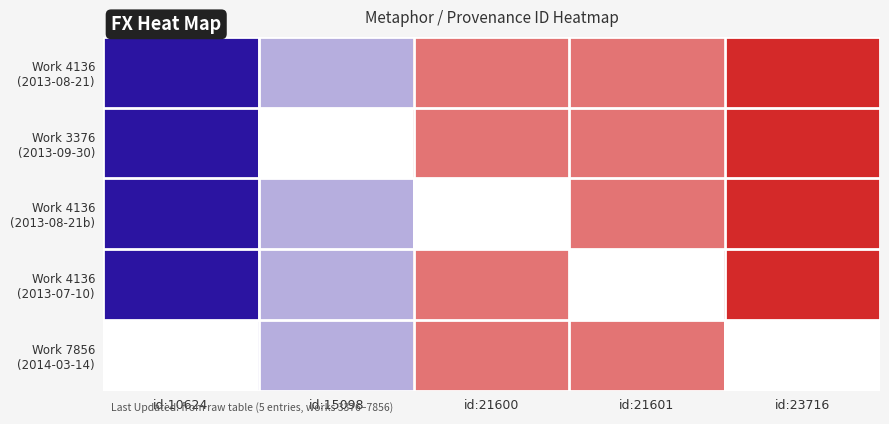

How many distinct data groups are displayed?

5